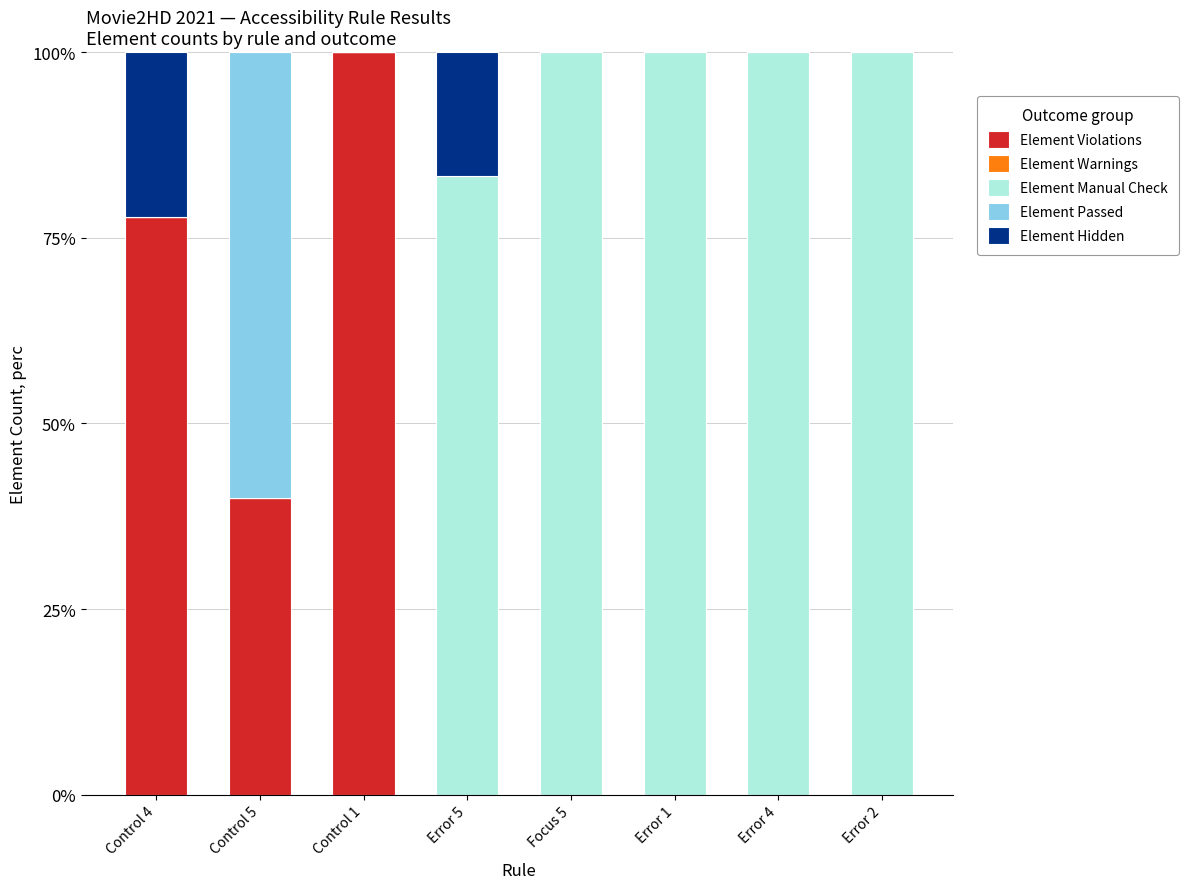

What is the highest value of the Element Violations series?

100.0